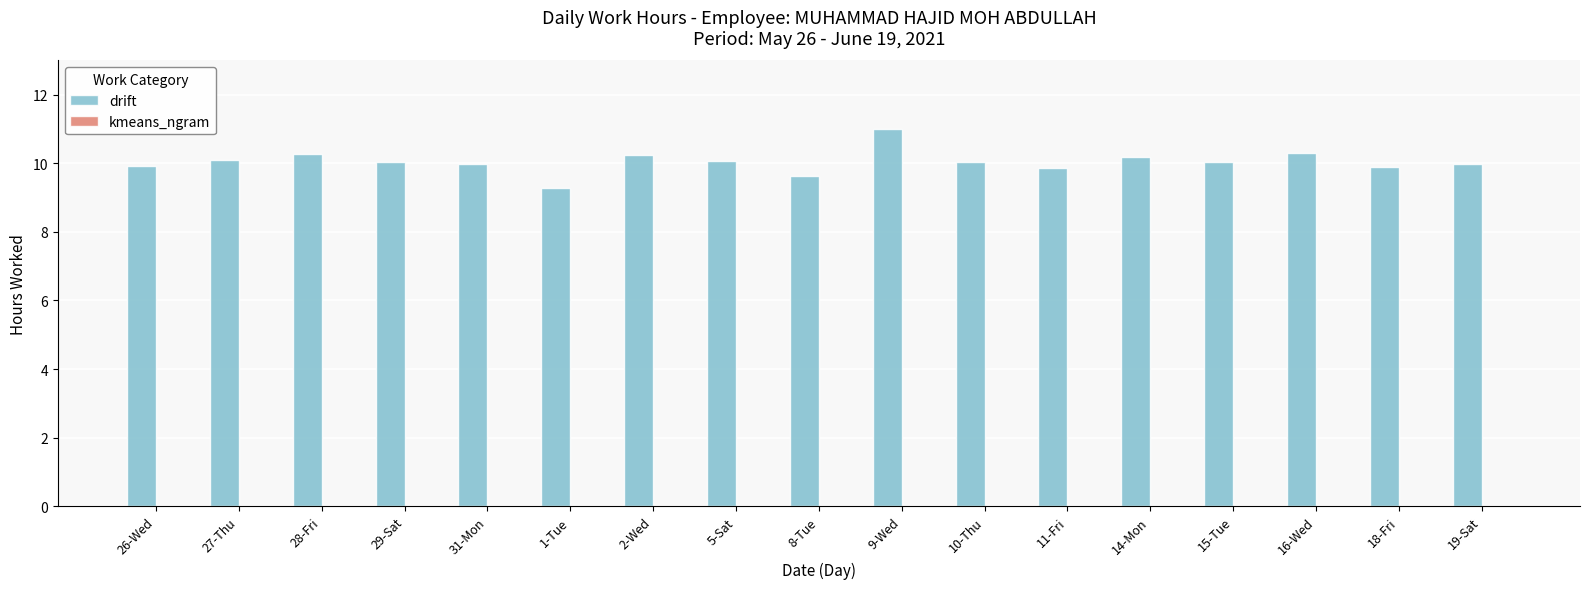

What position from the left is 9-Wed?

10